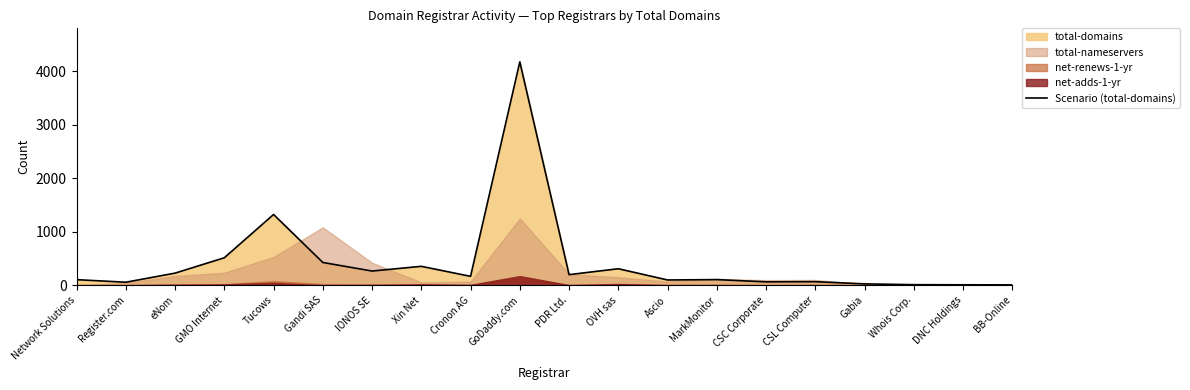

Which has a higher value, Cronon AG or Tucows?

Tucows